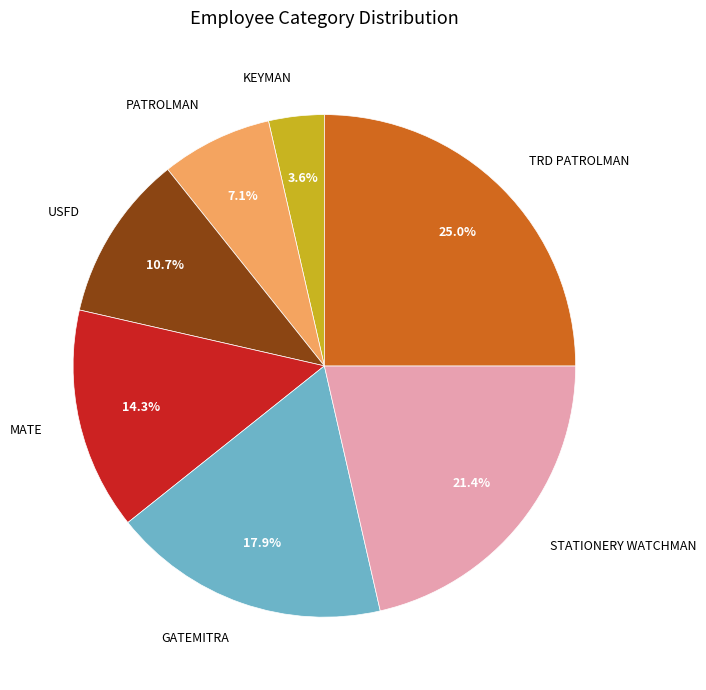

Between MATE and STATIONERY WATCHMAN, which is larger?

STATIONERY WATCHMAN